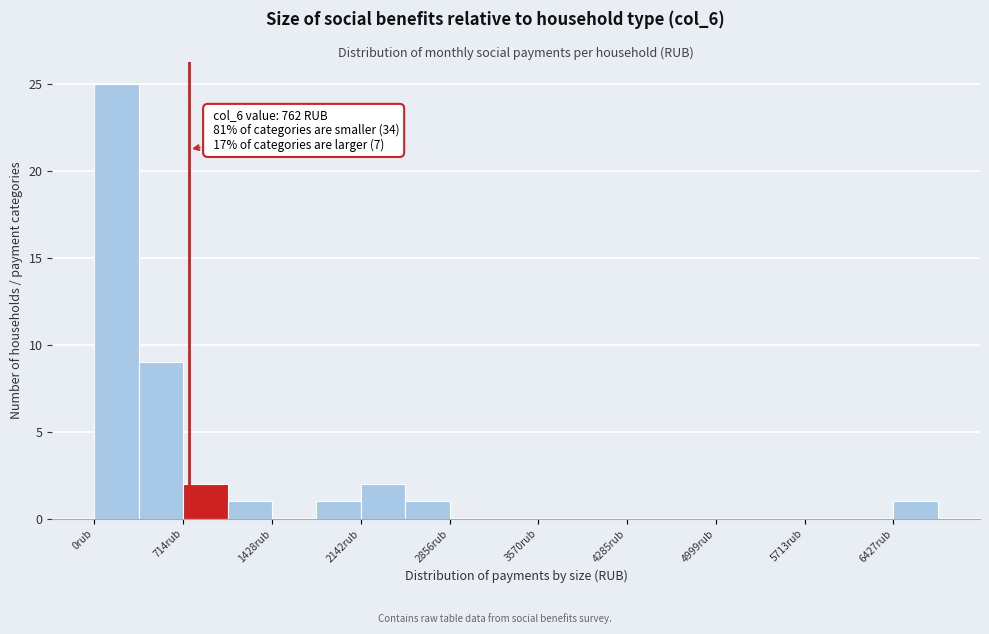

Around what value on the x-axis is the tallest bar? Give the approximate position of its centre, as read against the axis.

200